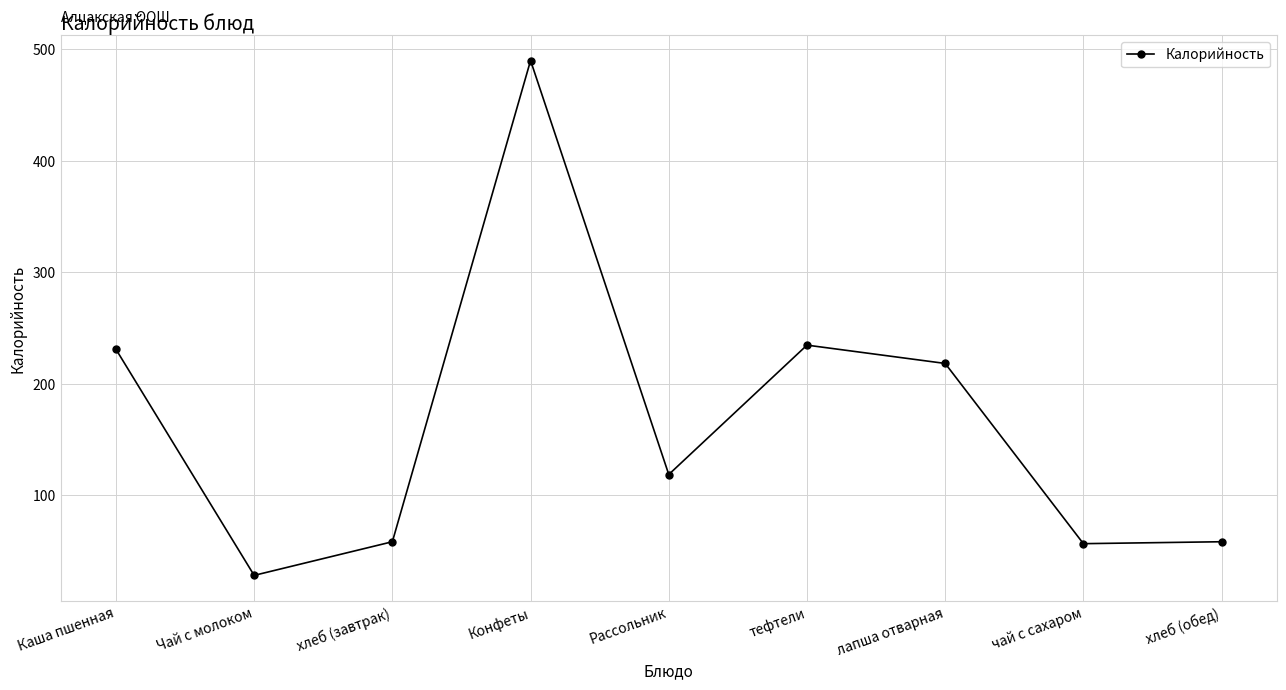

What is the maximum value shown in the chart?

490.0